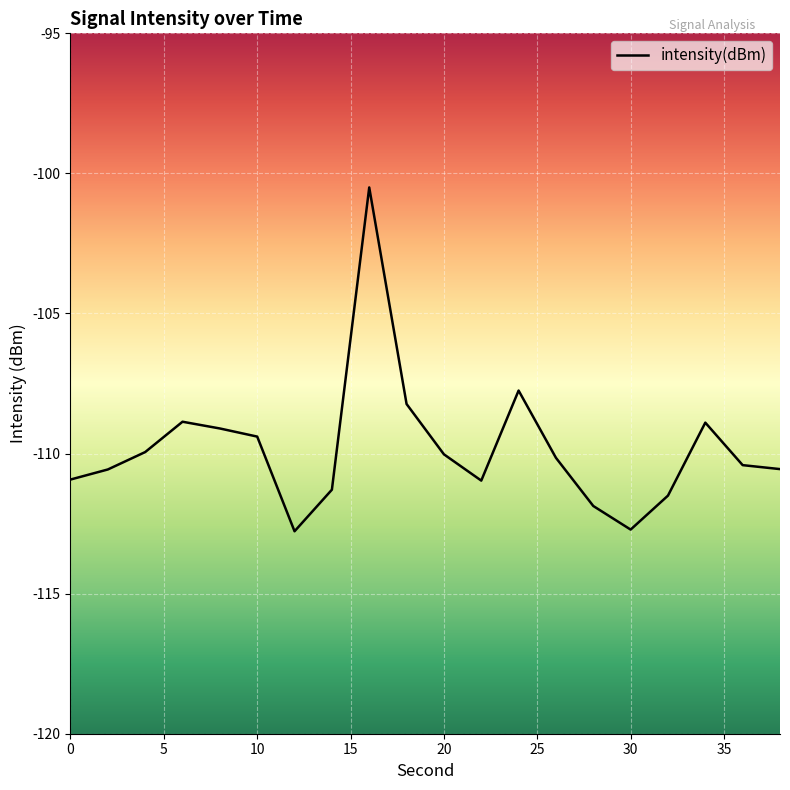

What is the minimum value shown in the chart?

-112.8